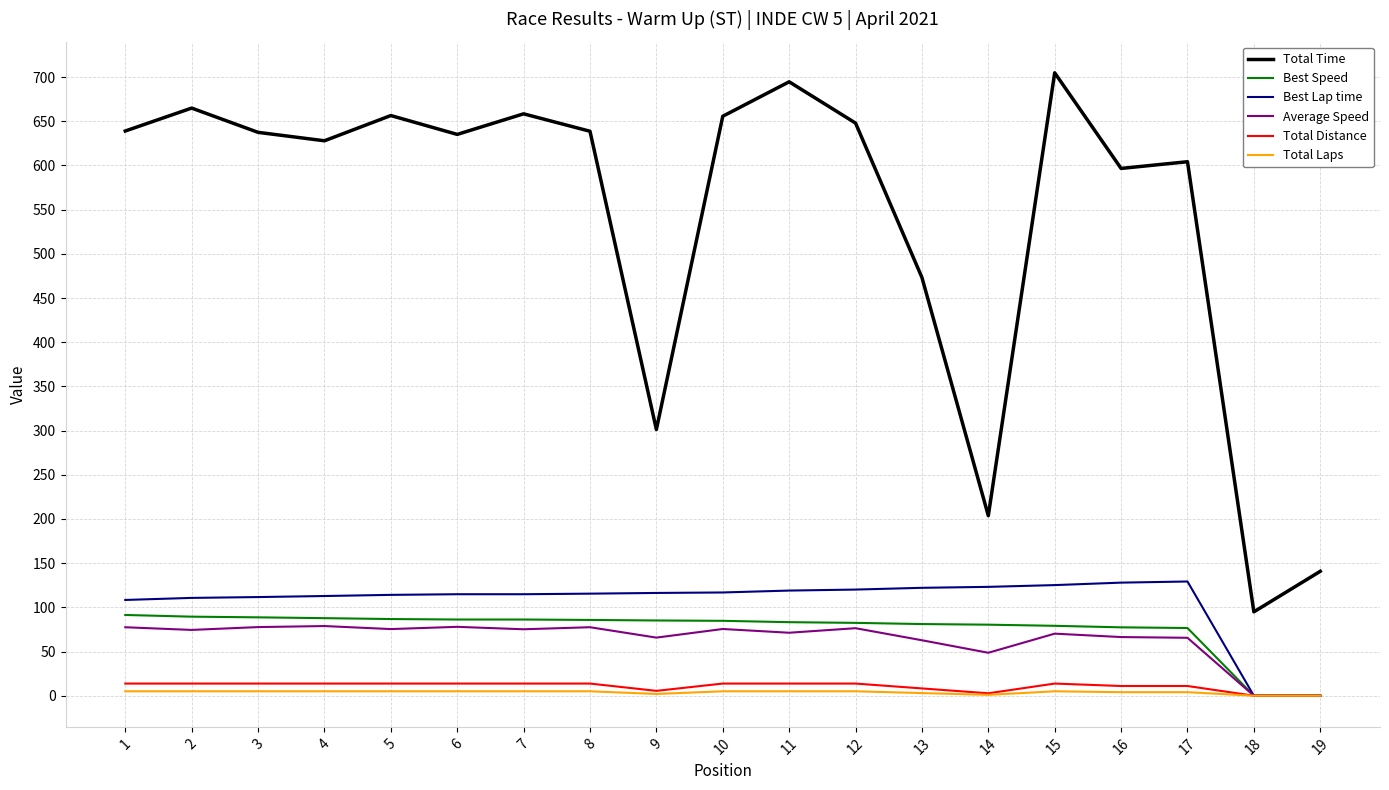

What is the maximum value shown in the chart?

704.8